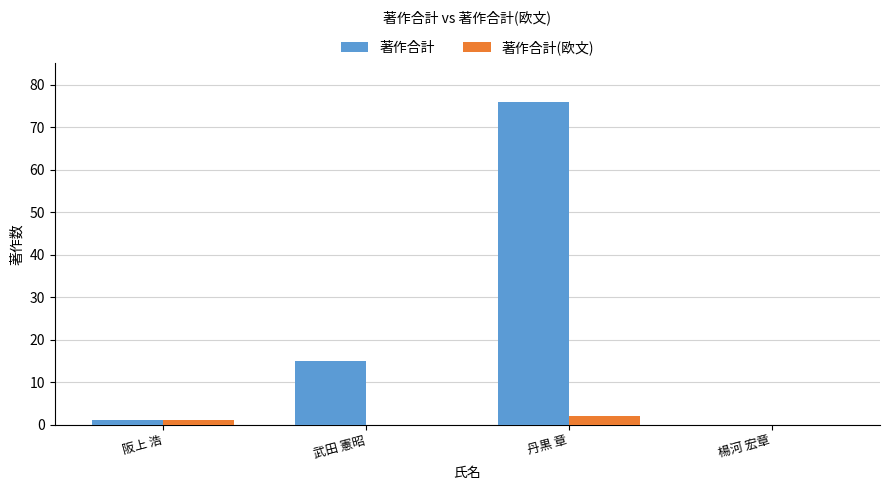

What value does the 著作合計 series have at 丹黒 章, to the nearest 10?

80